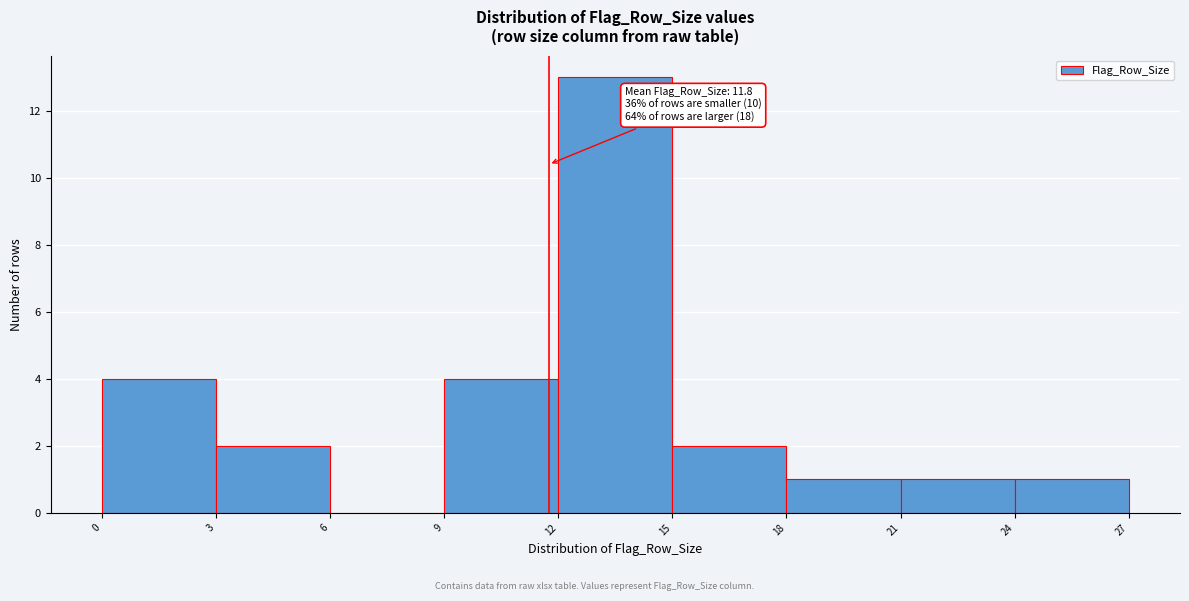

Which range on the x-axis has the tallest bar?

12 to 15